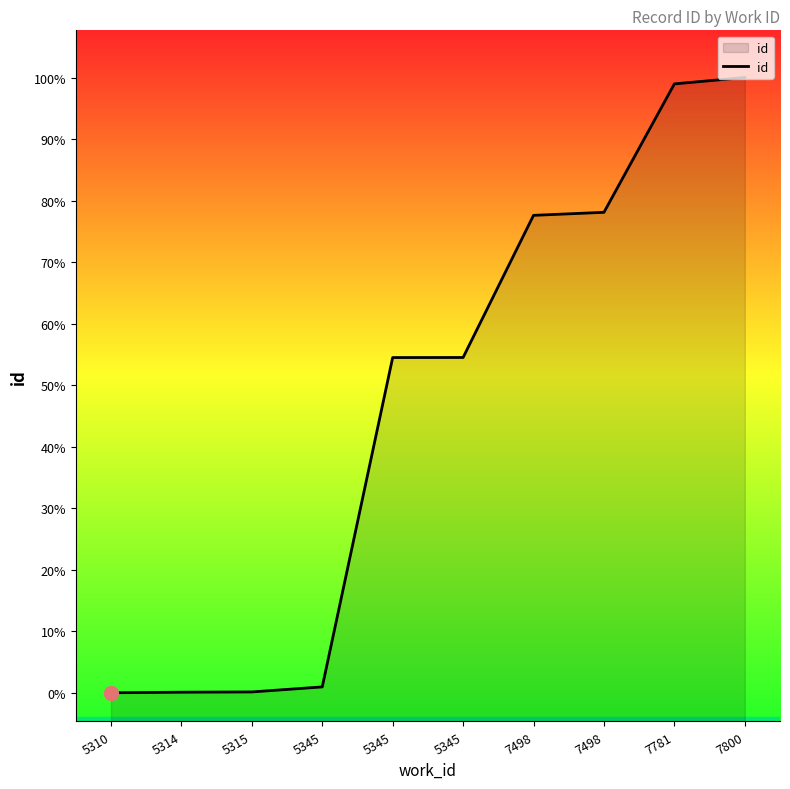

Where does the data first go above 19238?

7498